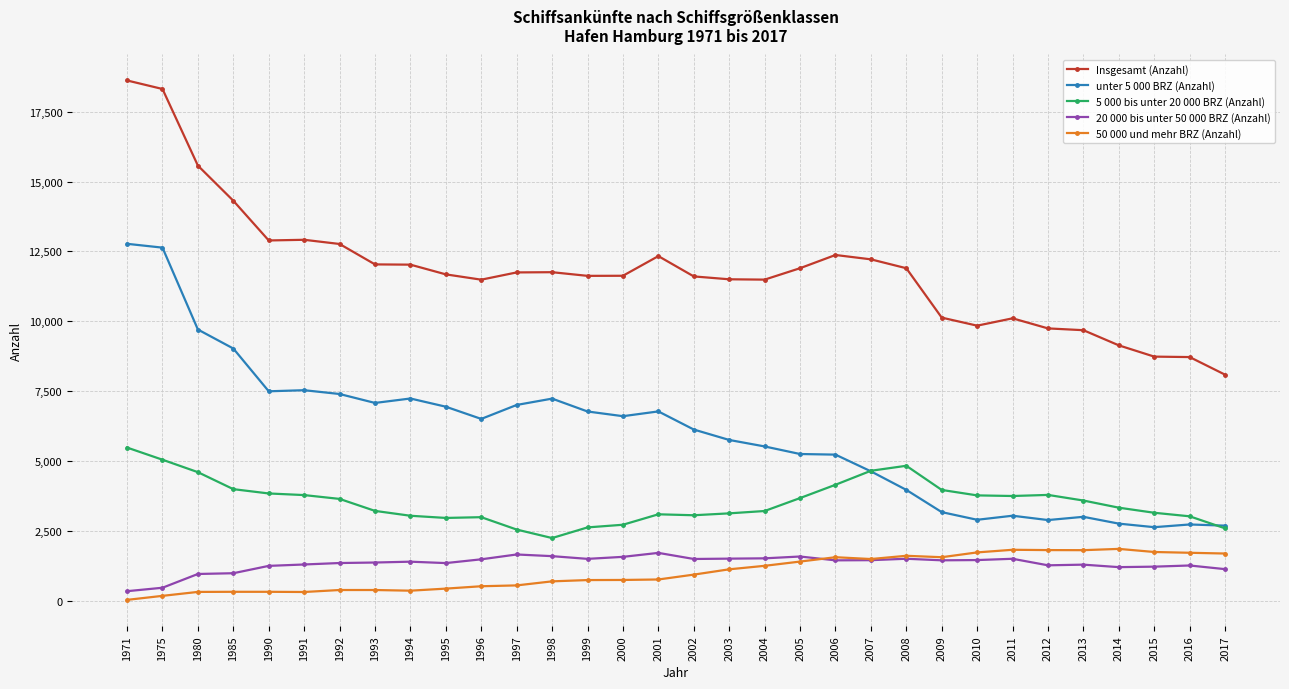

True or false: Insgesamt (Anzahl) has a value of 2164 at 2010.

False